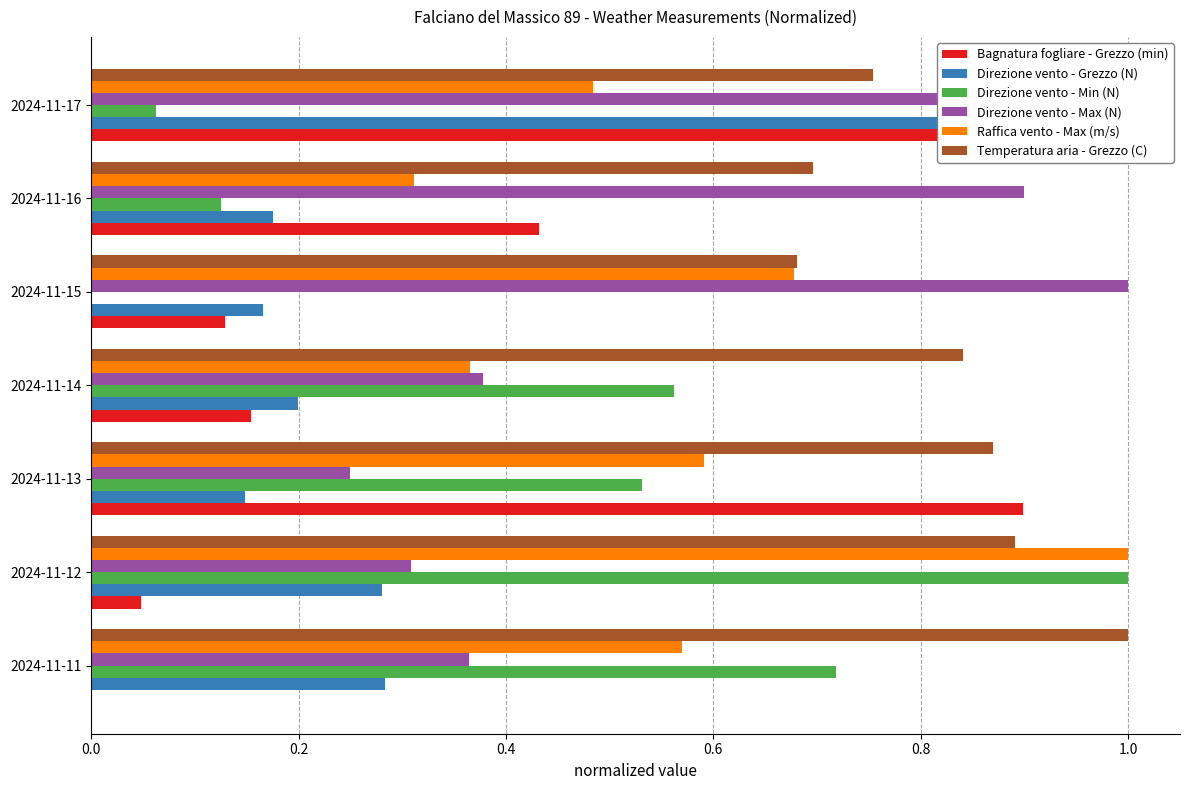

Rank the series at 2024-11-12 from highest to lowest value.

Direzione vento - Min (N), Raffica vento - Max (m/s), Temperatura aria - Grezzo (C), Direzione vento - Max (N), Direzione vento - Grezzo (N), Bagnatura fogliare - Grezzo (min)